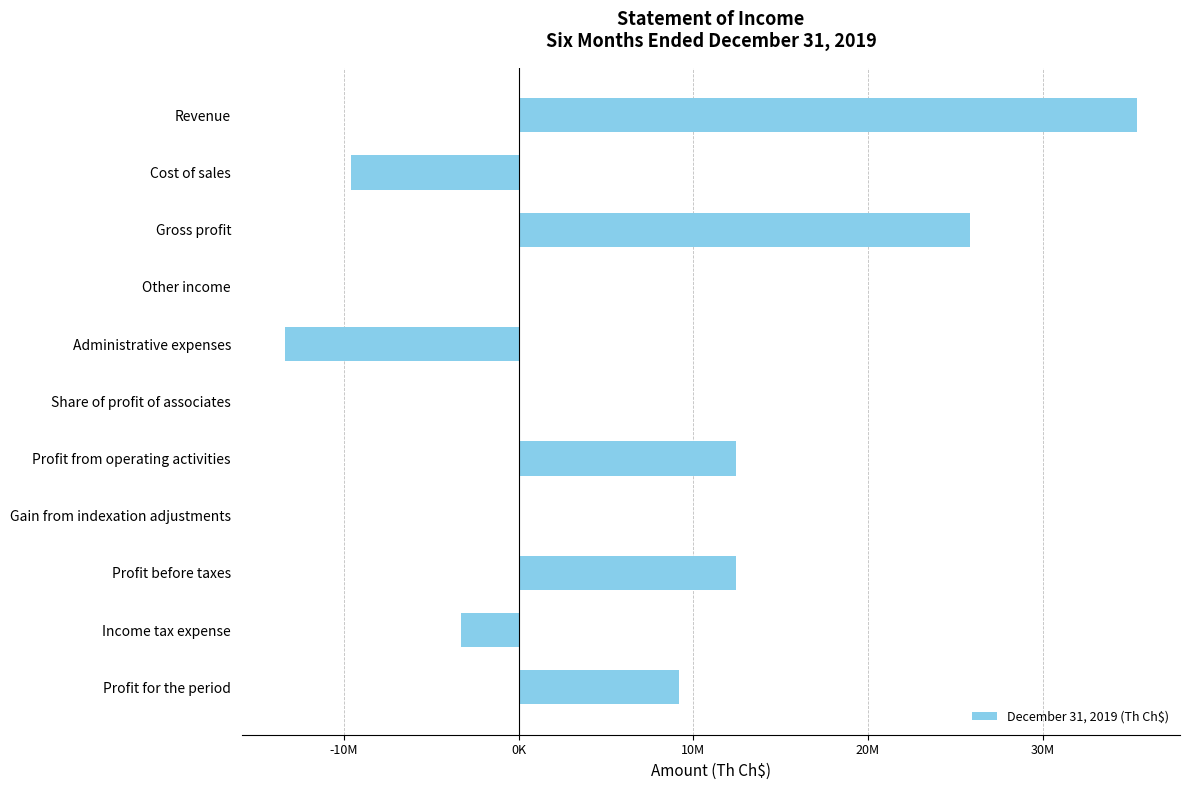

Are the bars grouped side by side (vs. stacked)?

No